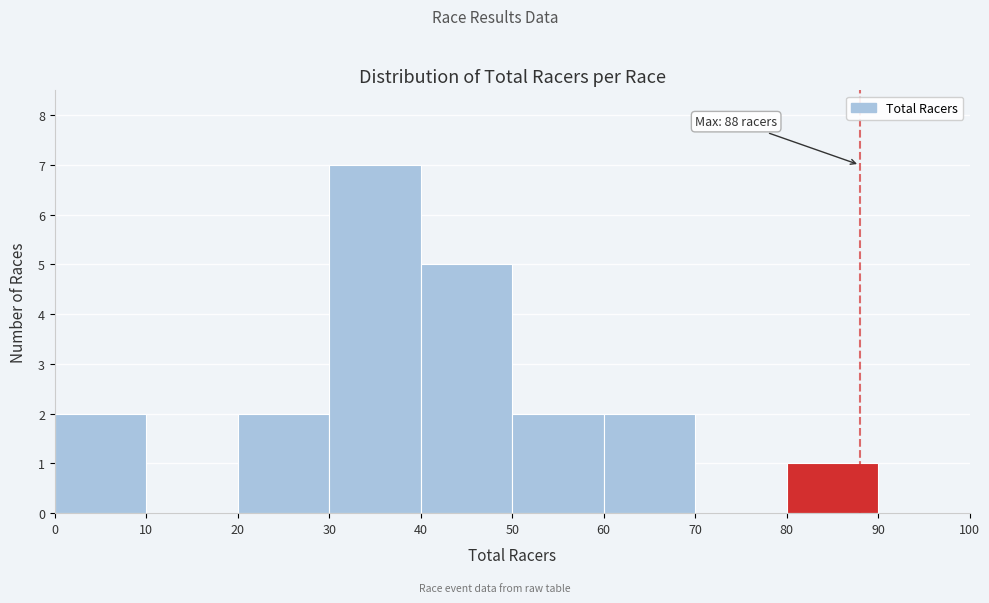

Over which range of the x-axis is the bar tallest?

30 to 40